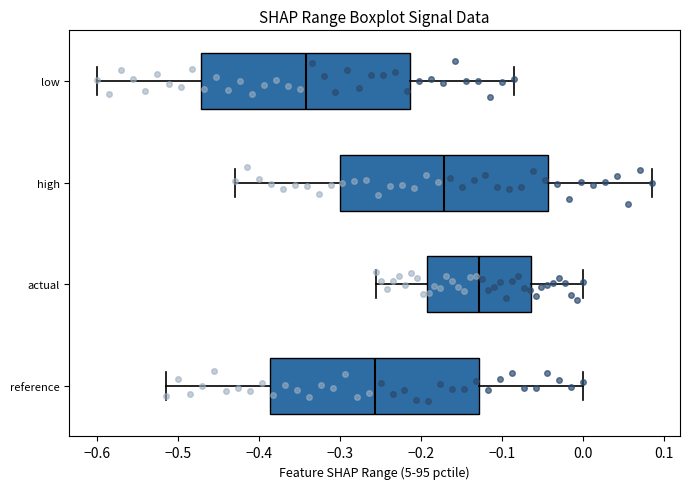

Which box's median line is the furthest to the right?

actual